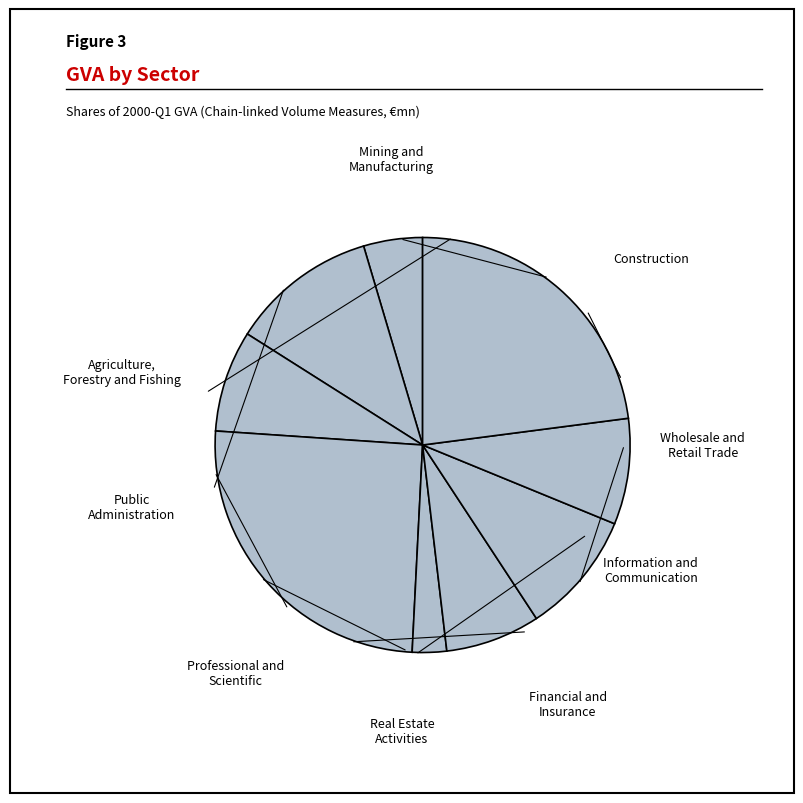

Is there any slice that represents more than half of the pie?

No